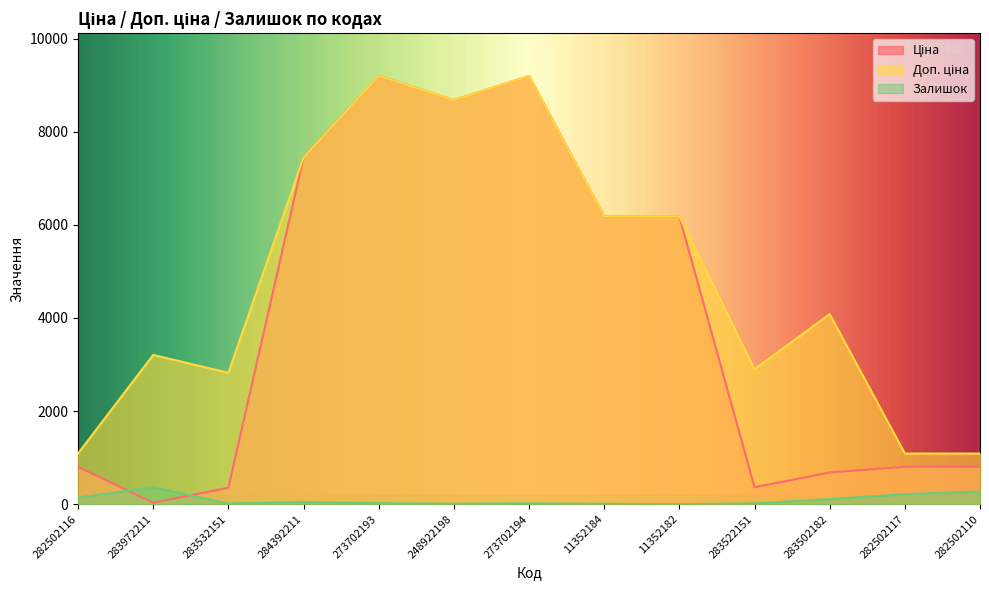

What is the difference between the Доп. ціна values at 284392211 and 283972211?

4239.6